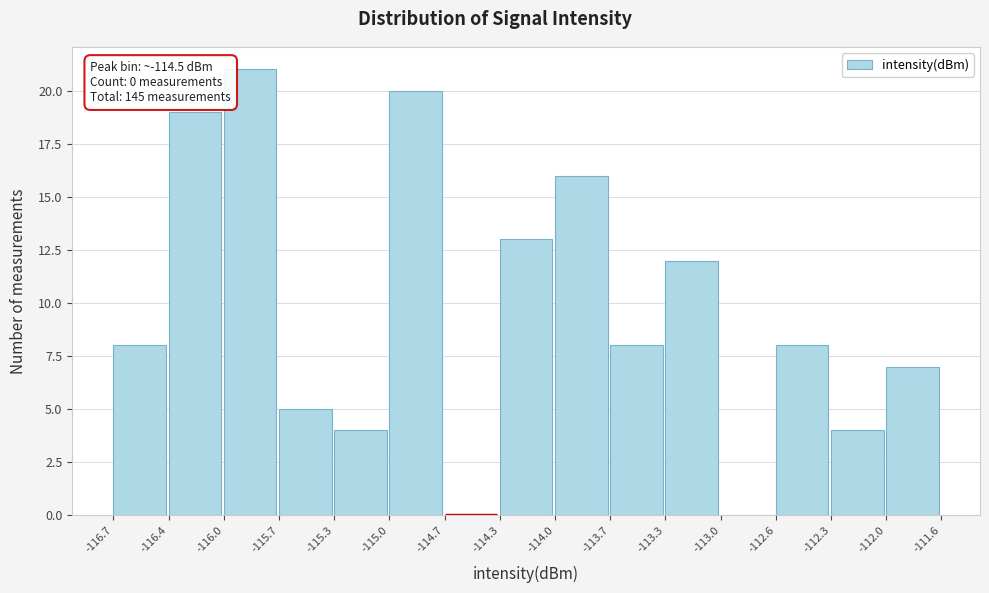

Which range on the x-axis has the tallest bar?

-116.0 to -115.7